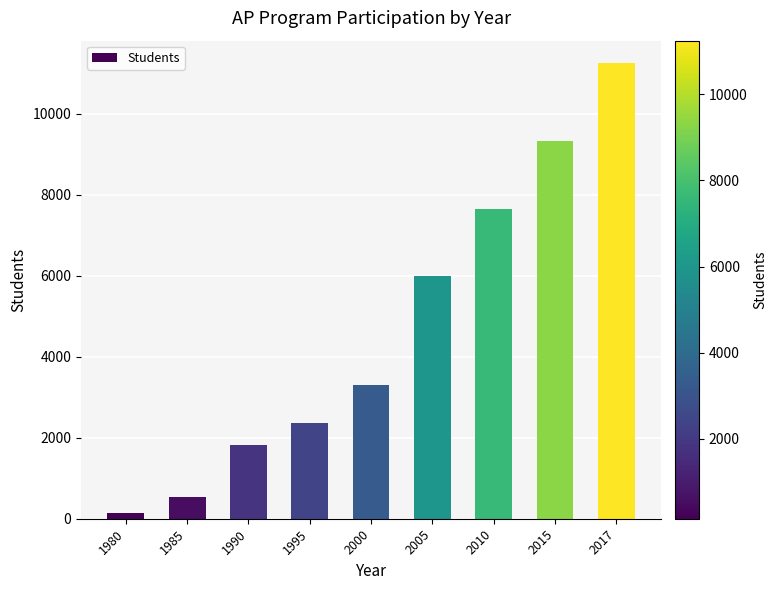

How many series are shown in this chart?

1